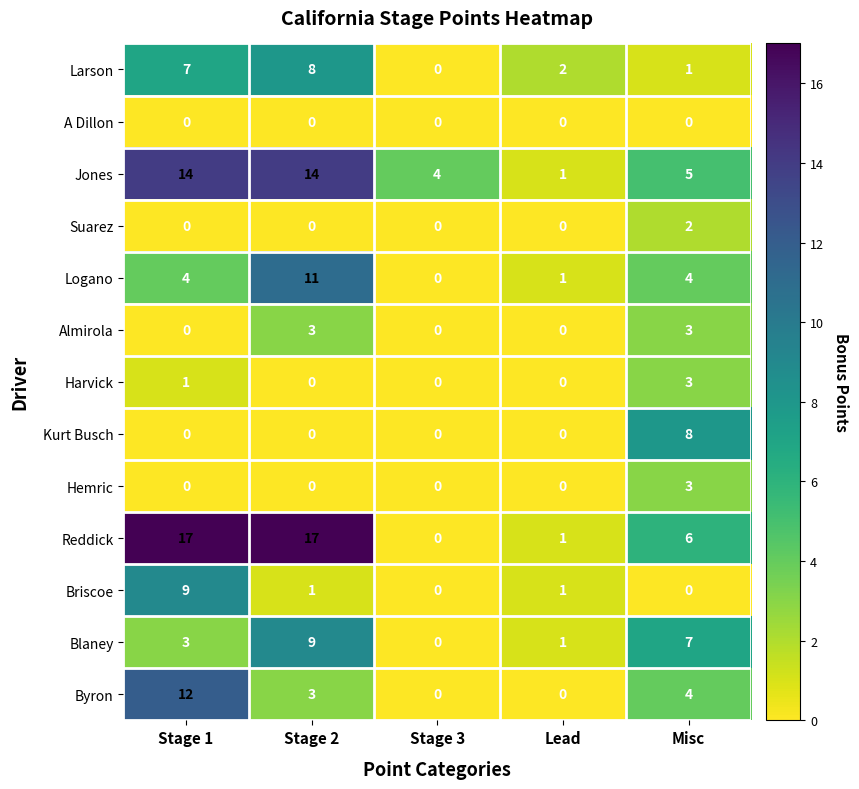

Is it true that Harvick equals 0 at Stage 2?

True